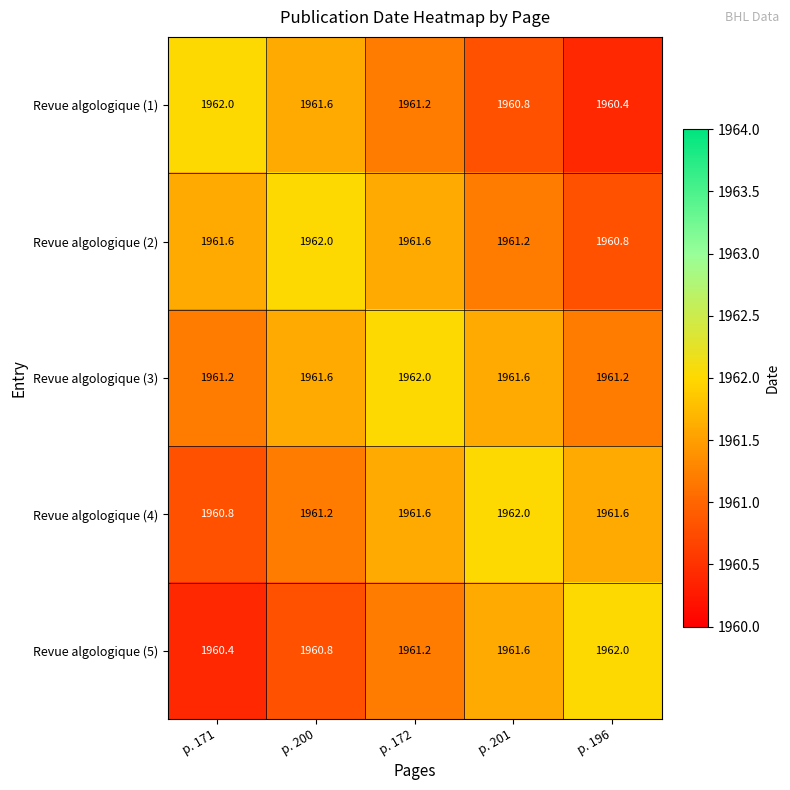

What is the total value across all series at p. 171?

9806.0